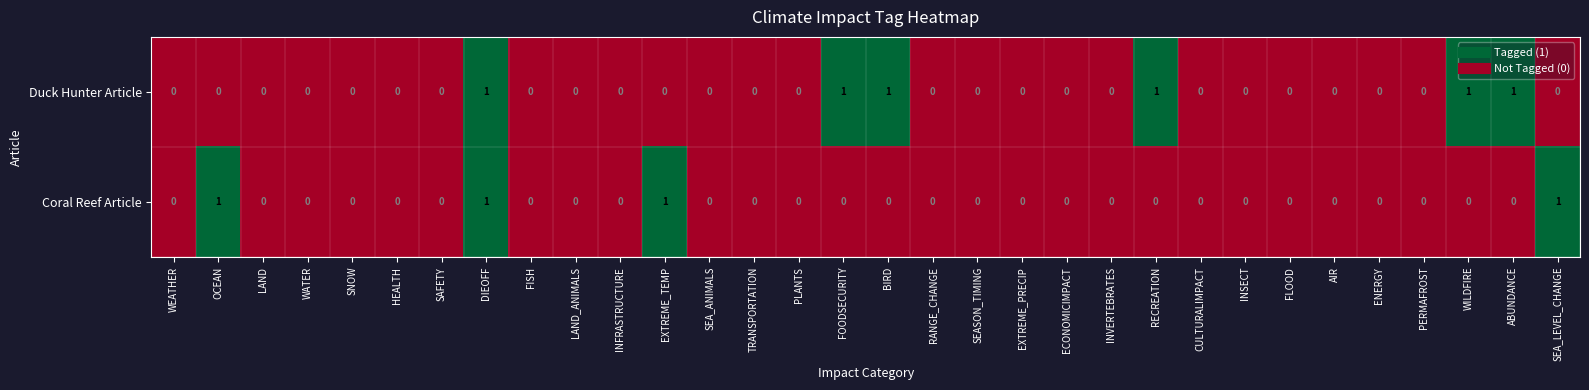

True or false: Duck Hunter Article has a value of 1 at INSECT.

False